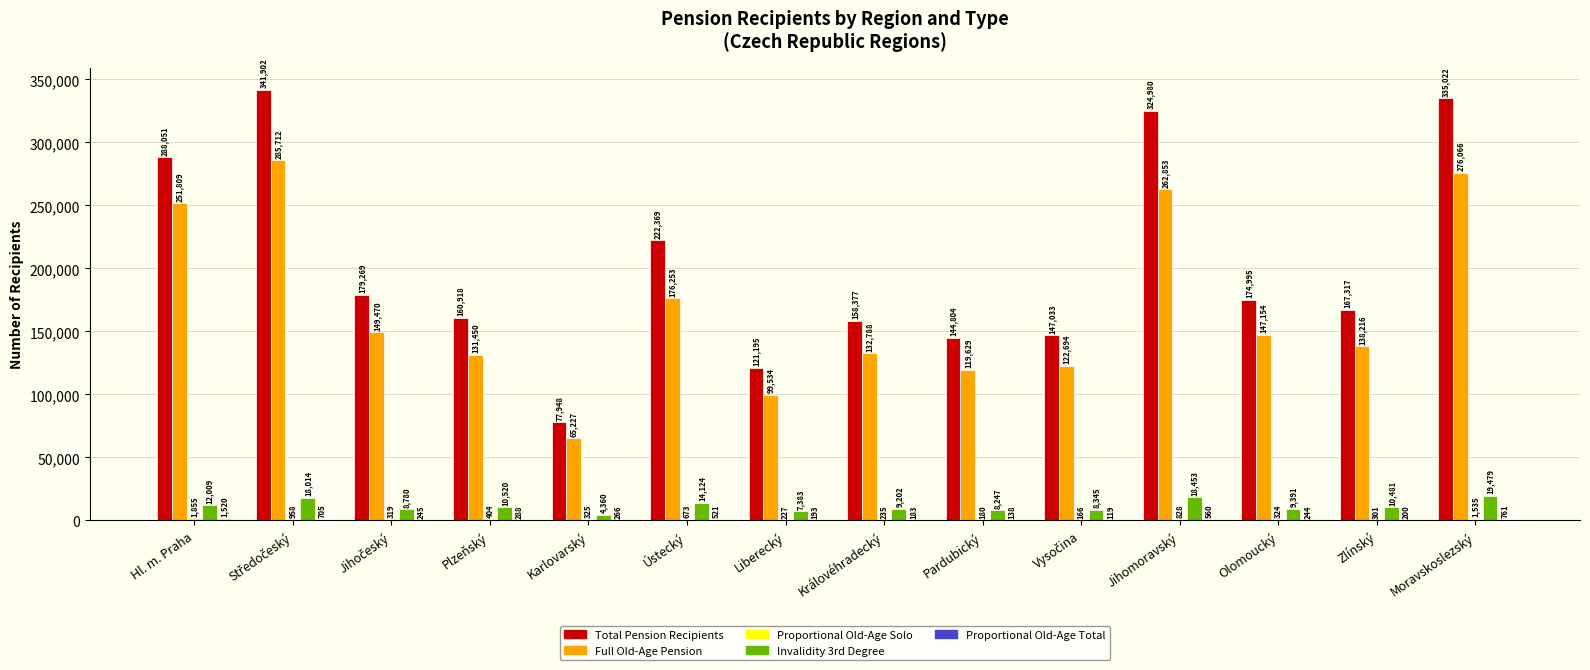

Where does the Full Old-Age Pension series first go above 147154?

Hl. m. Praha